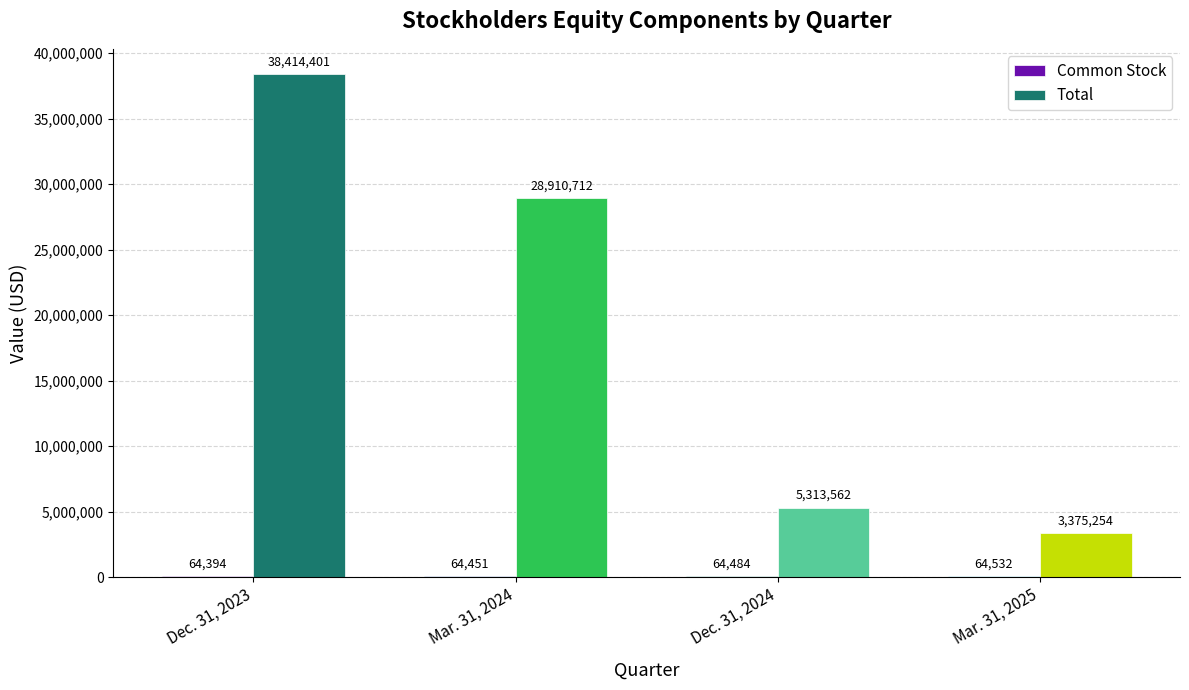

Count the number of data series in this chart.

2